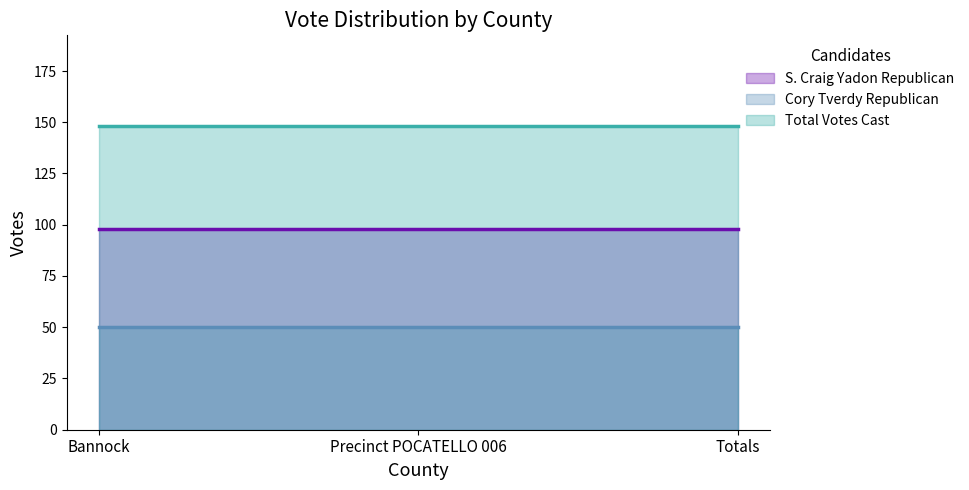

What are all the series names shown in the legend?

S. Craig Yadon Republican, Cory Tverdy Republican, Total Votes Cast